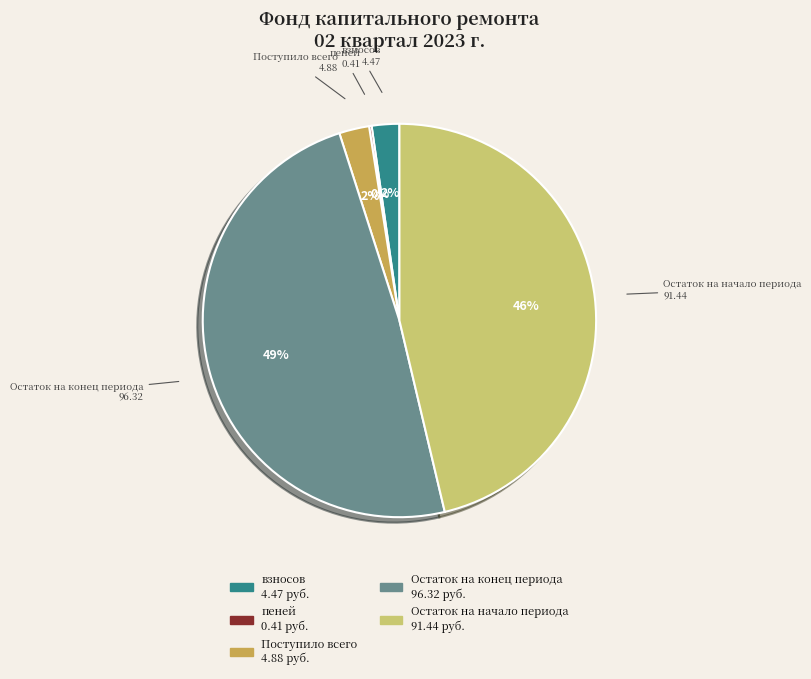

Does взносов represent more than half of the total?

No